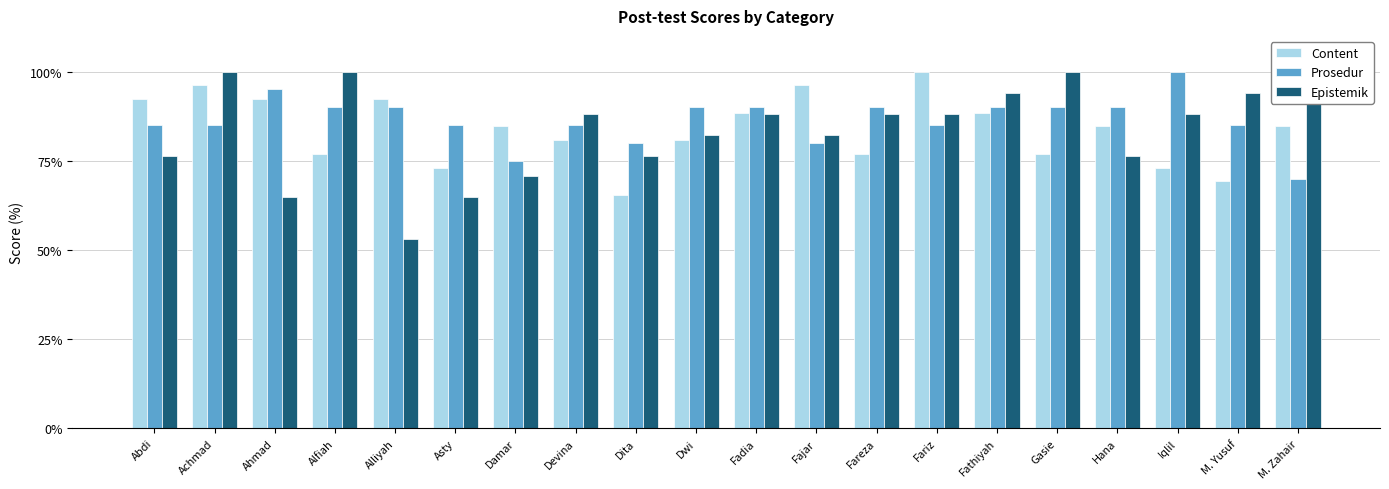

The Epistemik series shows 88.2 at Fareza. True or false?

True